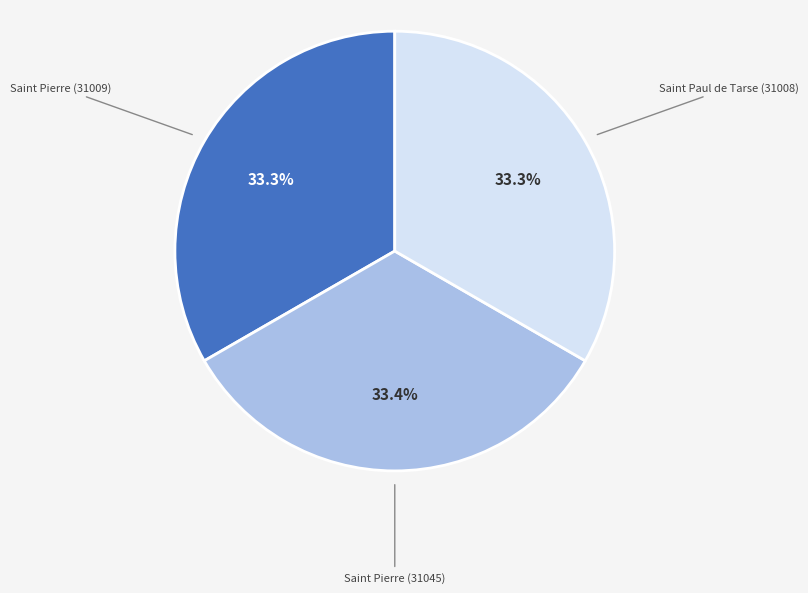

Is there any slice that represents more than half of the pie?

No